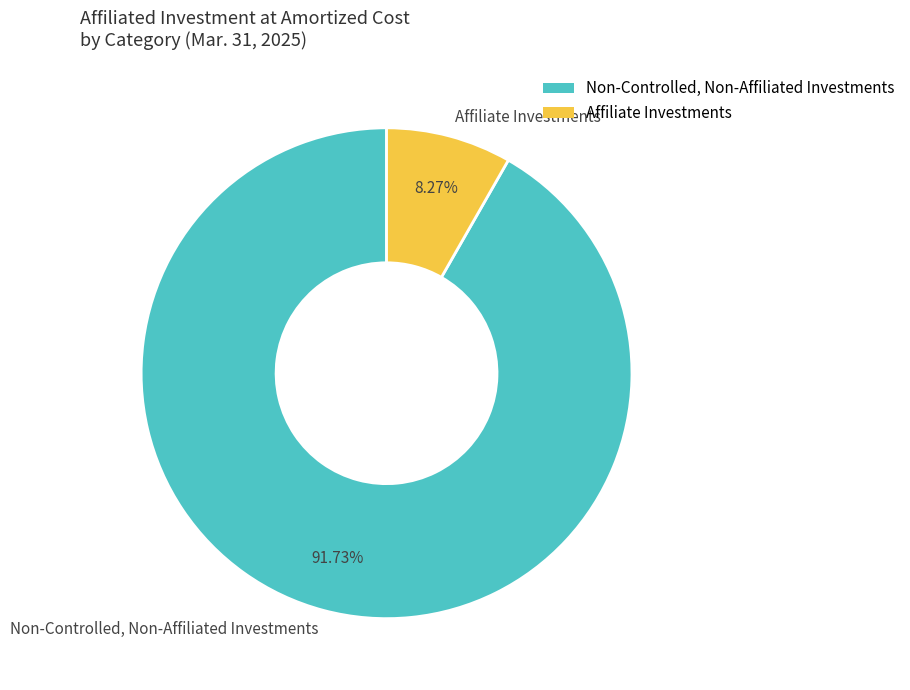

Which category has the biggest portion of the pie?

Non-Controlled, Non-Affiliated Investments